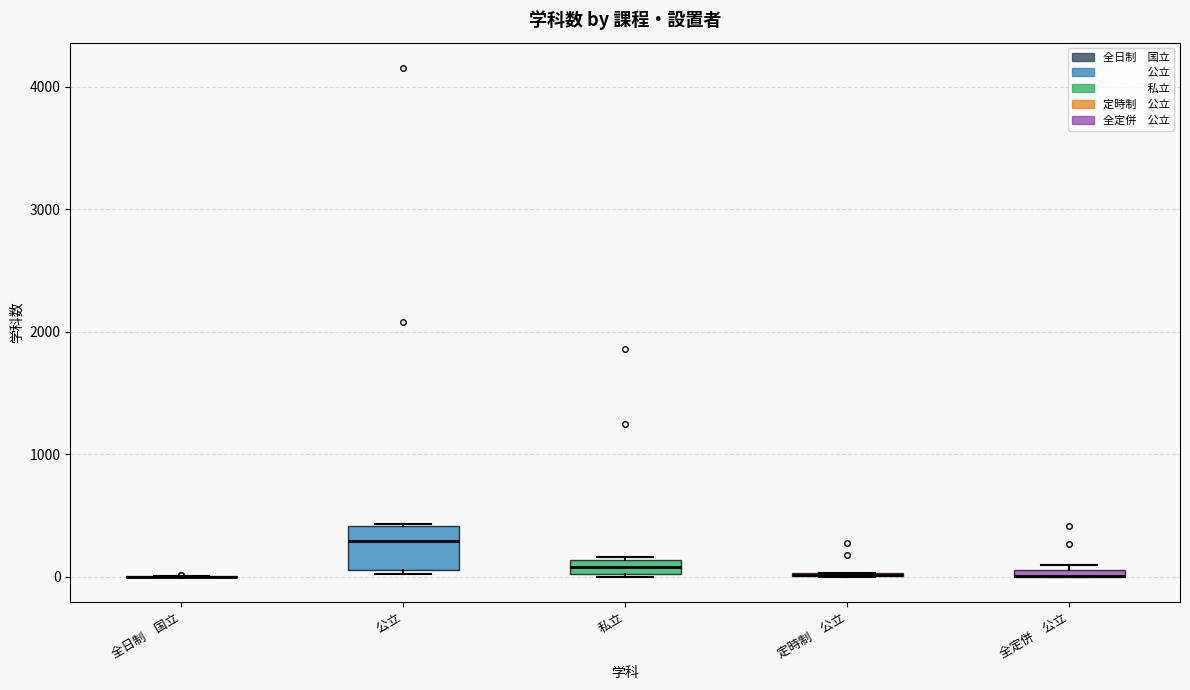

Comparing the boxes themselves (not the whiskers), which one is the tallest?

公立